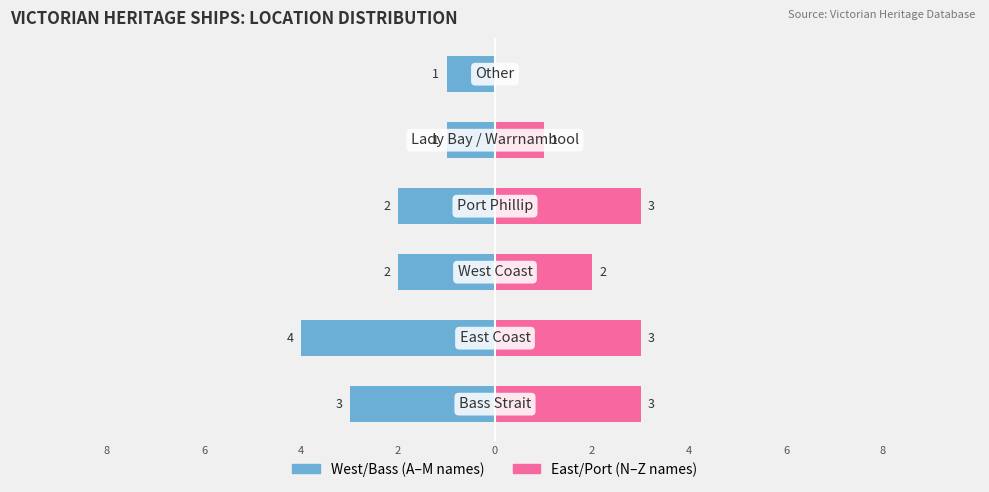

Are the bars horizontal?

Yes